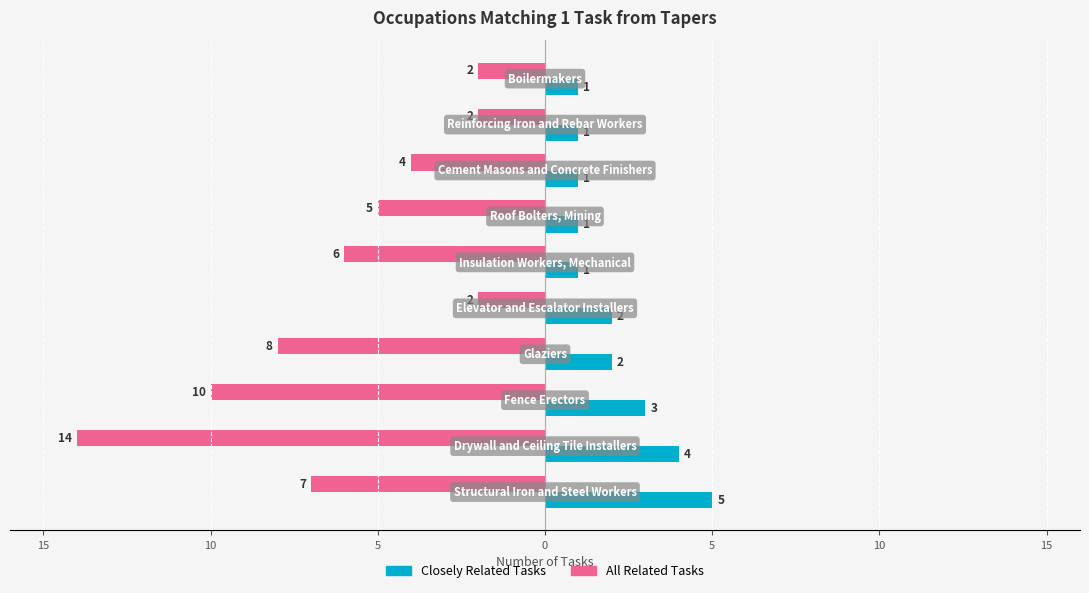

Count the Closely Related Tasks values in the range 1 to 3.

8